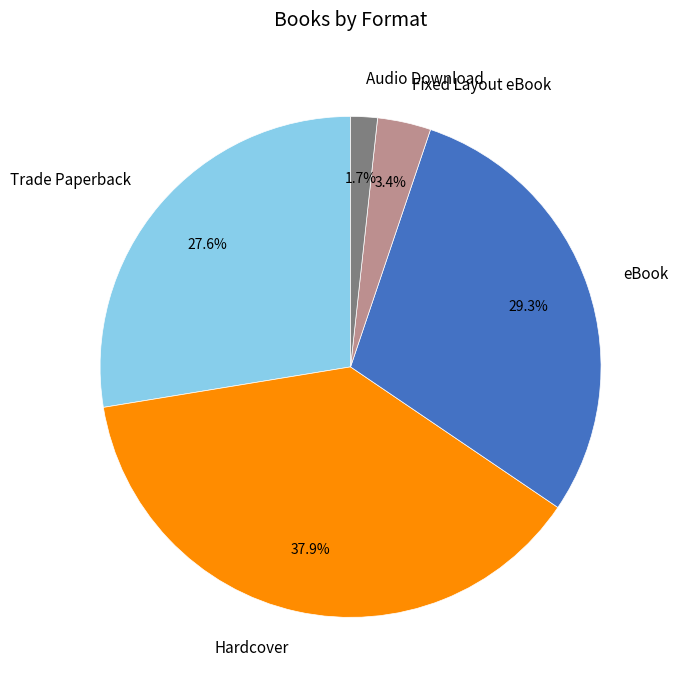

Is it true that Audio Download is 11% of the pie?

False